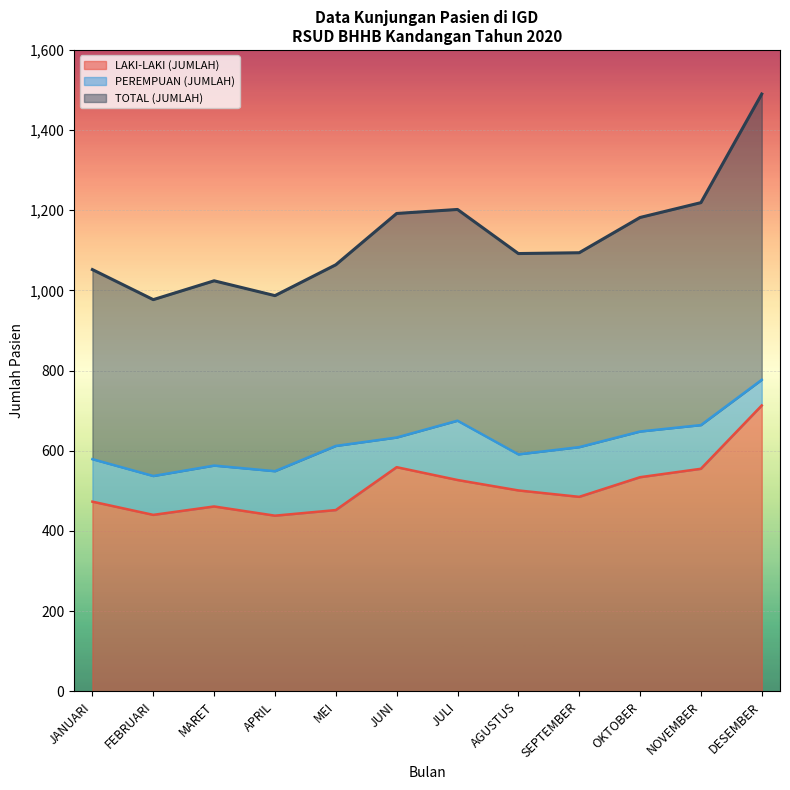

List the series in order of their overall mean, highest first.

TOTAL (JUMLAH), PEREMPUAN (JUMLAH), LAKI-LAKI (JUMLAH)